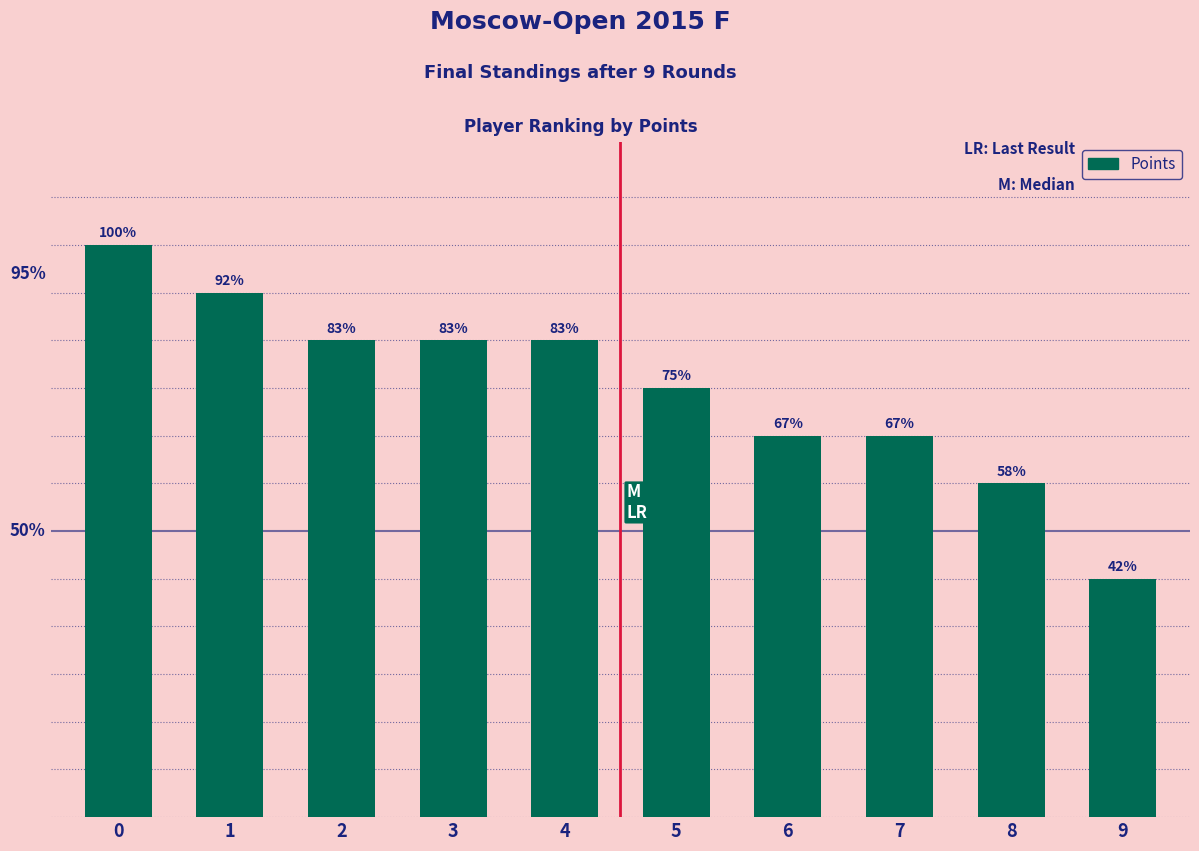

Are the bars grouped side by side (vs. stacked)?

No